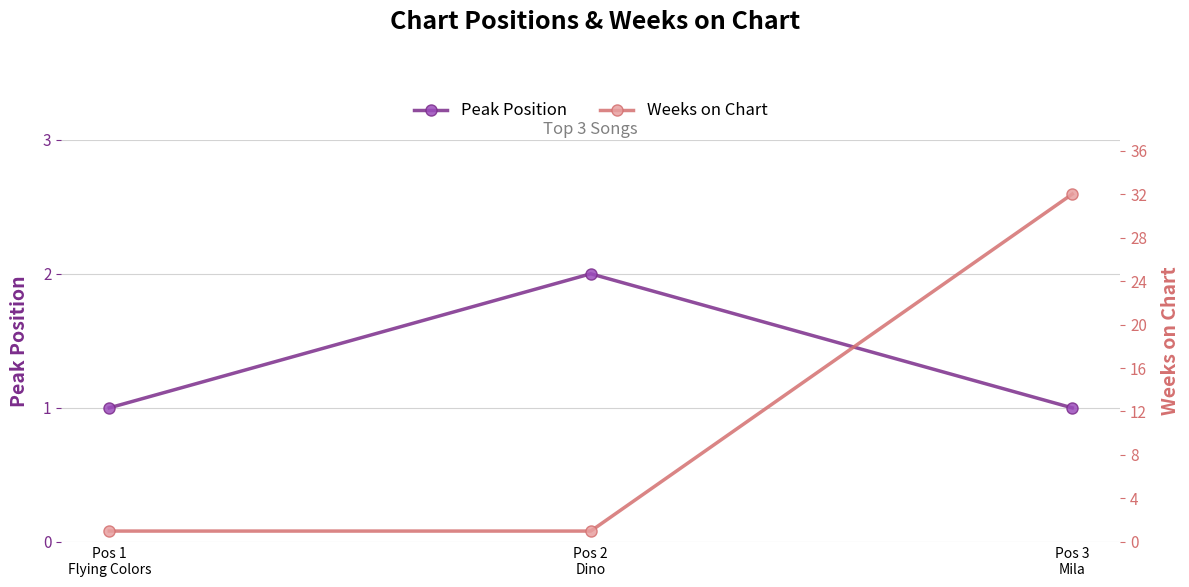

True or false: Weeks on Chart has a value of 1 at Pos 2
Dino.

True